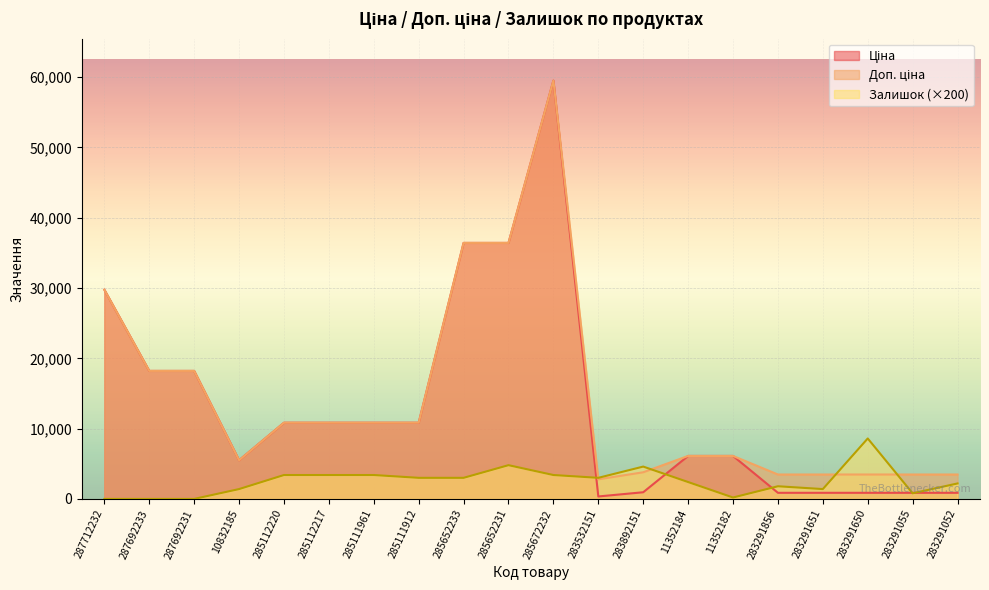

At which category does the chart reach its peak across all series?

285672232